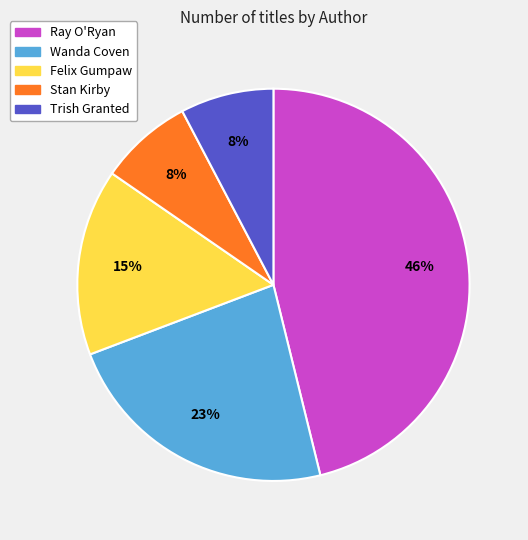

To the nearest percent, what is the difference between the largest and smallest slice percentages?

38%